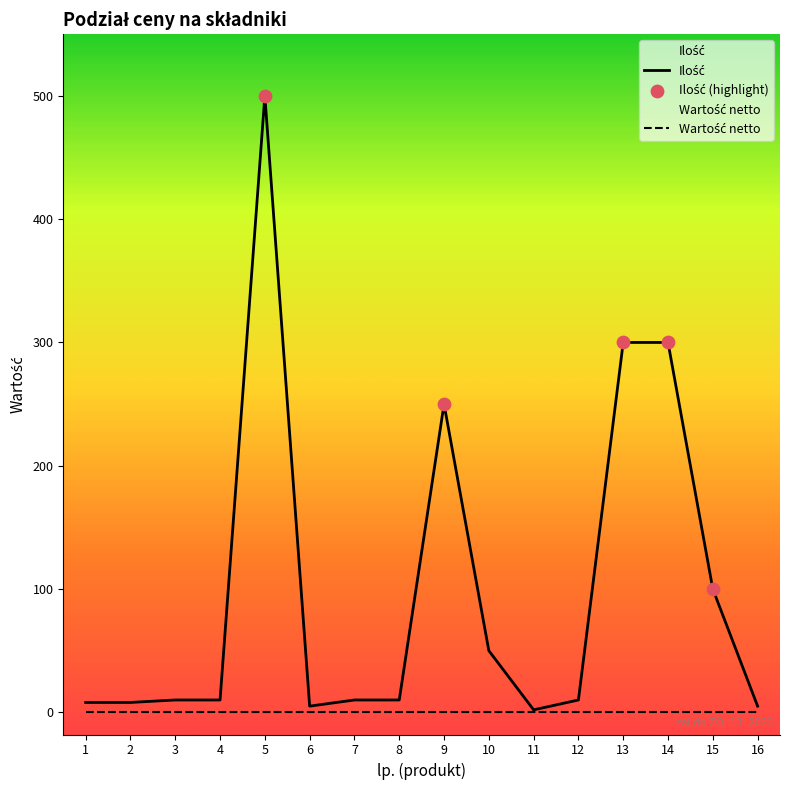

What is the change in value from 2 to 5?

+492